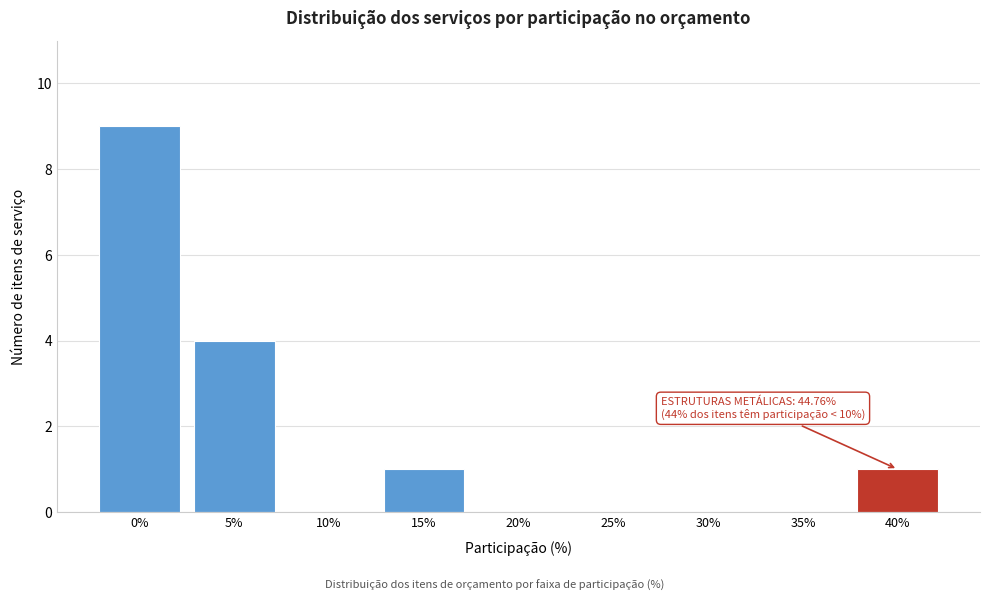

Reading left to right, what are all the values shown in this chart?

0%=9	5%=4	10%=0	15%=1	20%=0	25%=0	30%=0	35%=0	40%=1